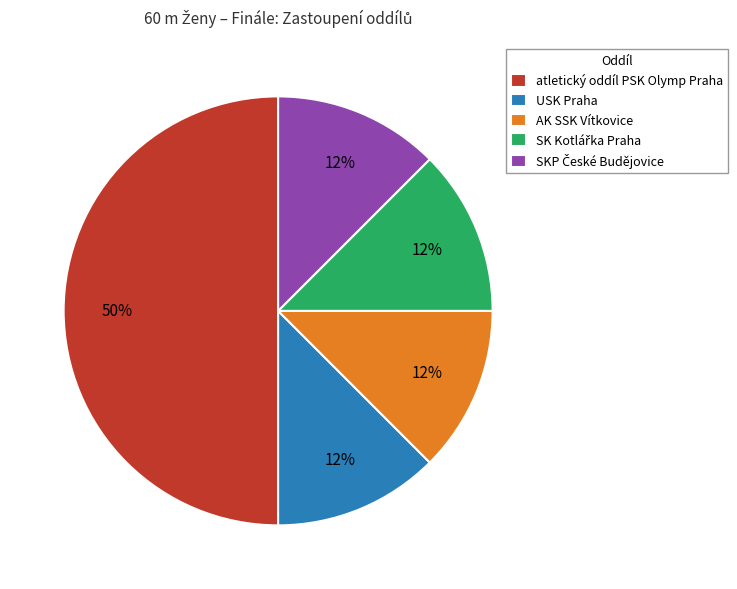

To the nearest percent, what is the average slice percentage?

20%